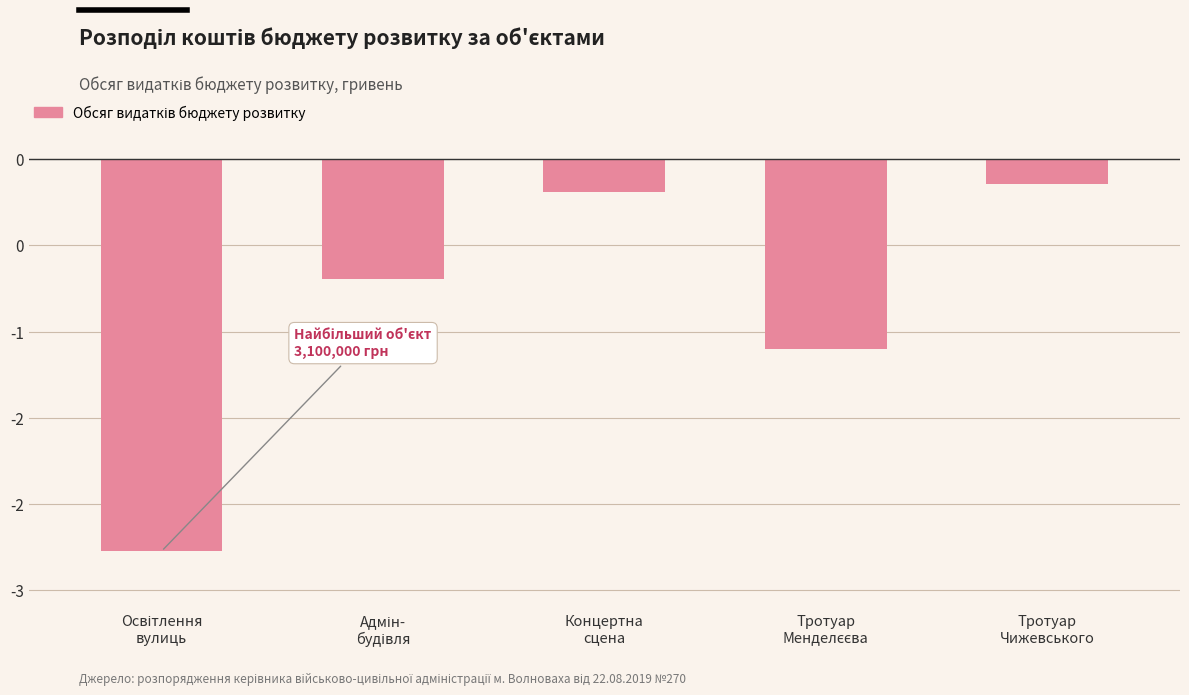

True or false: the data shows -1500000 at Тротуар
Менделєєва.

True